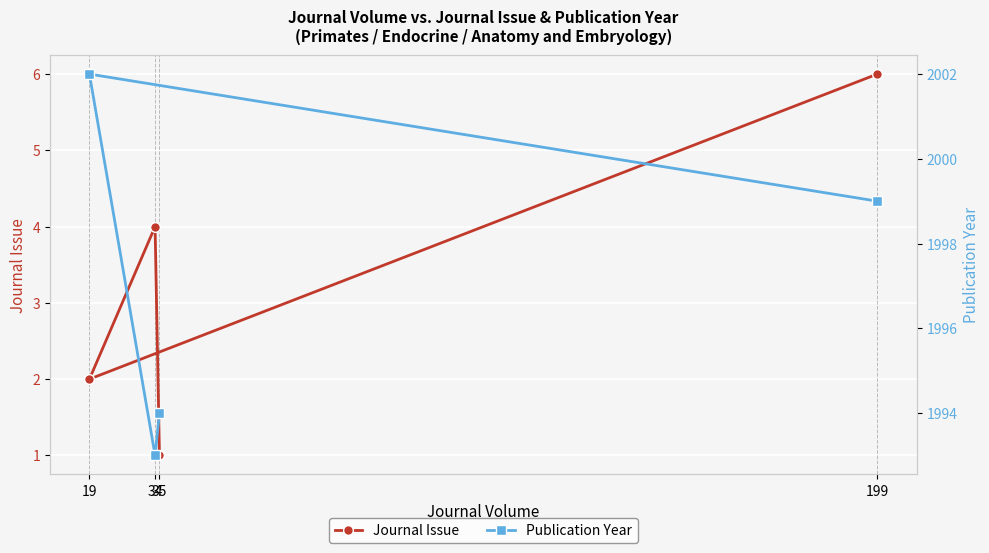

Which series has the widest spread of values?

Publication Year